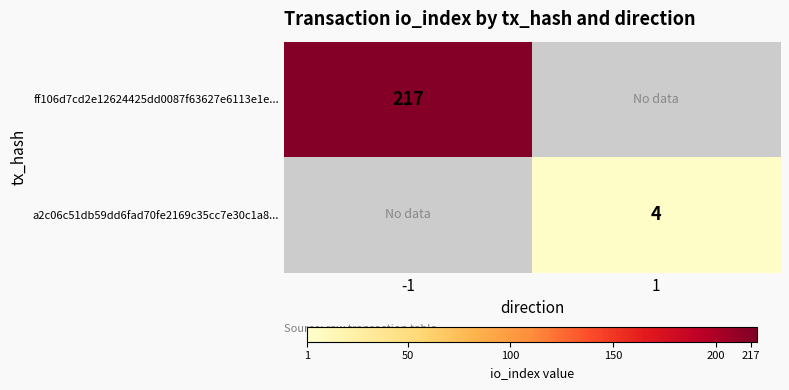

At which category does the chart reach its minimum across all series?

1